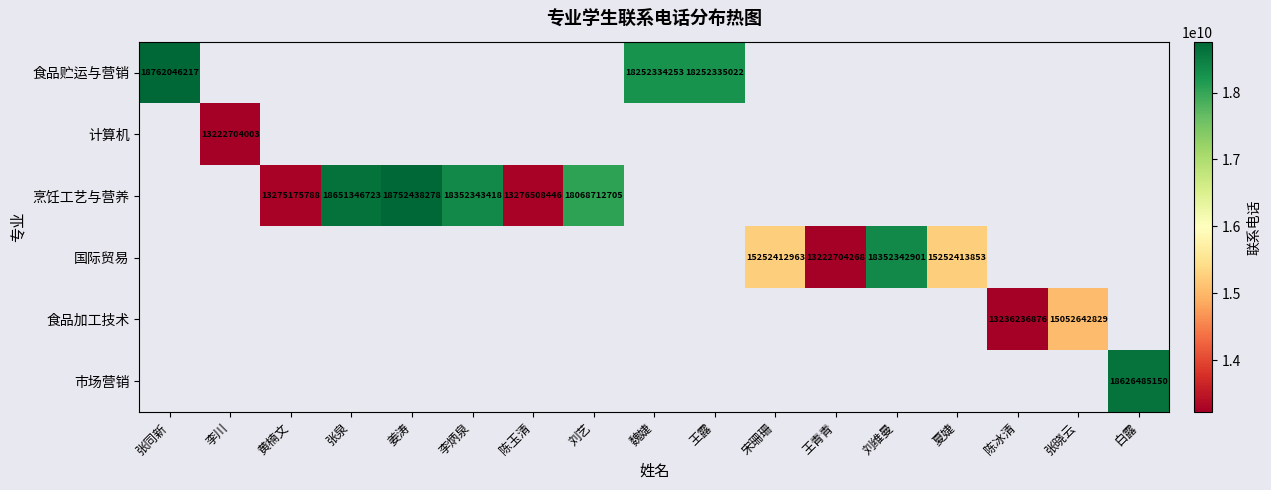

The value of 烹饪工艺与营养 at 姜涛 is 8820144066. True or false?

False